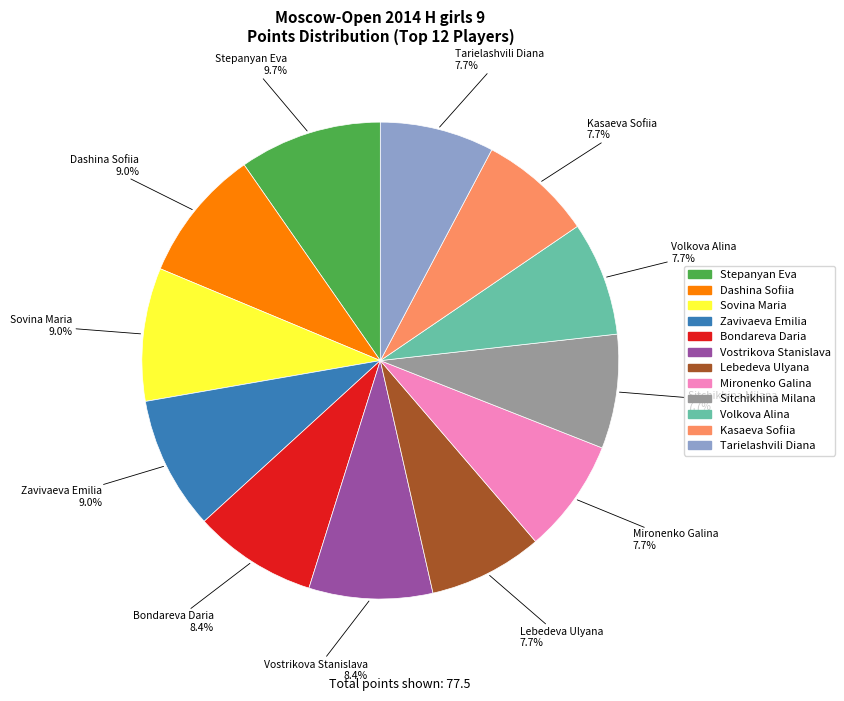

To the nearest percent, what is the average slice percentage?

8%